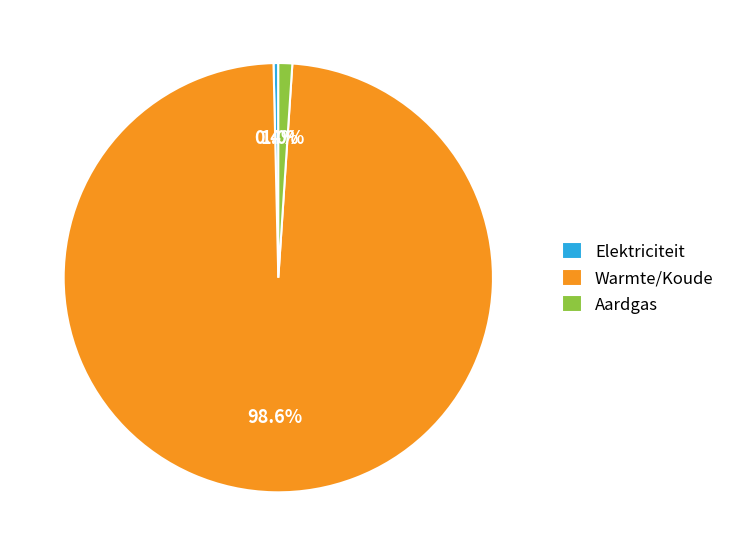

Do Elektriciteit and Aardgas together represent more than half of the pie?

No